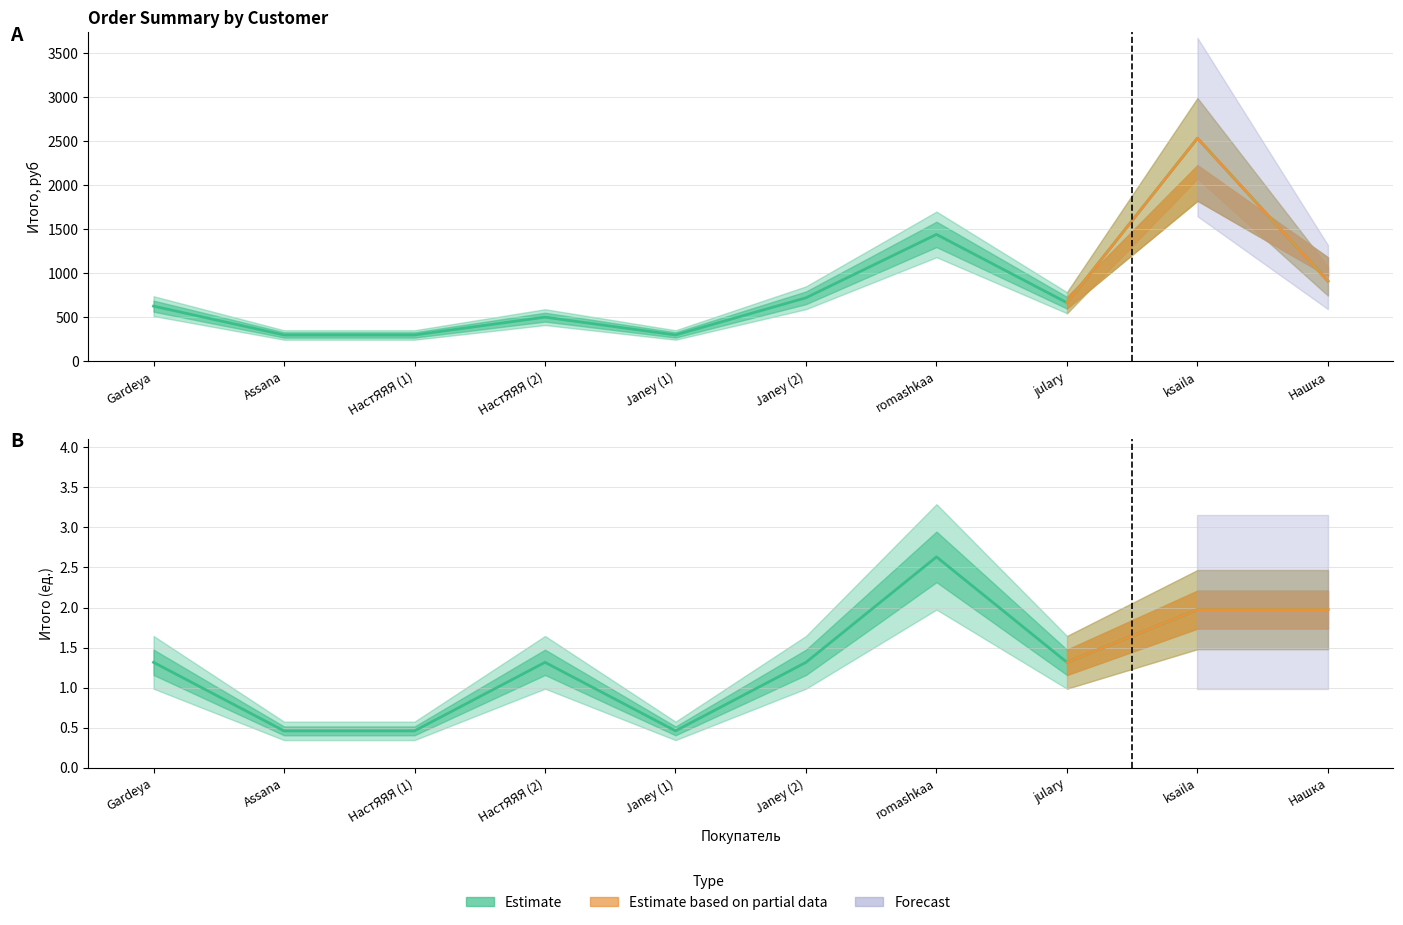

In Итого (руб), how many points are higher than both neighbors (excluding endpoints)?

3